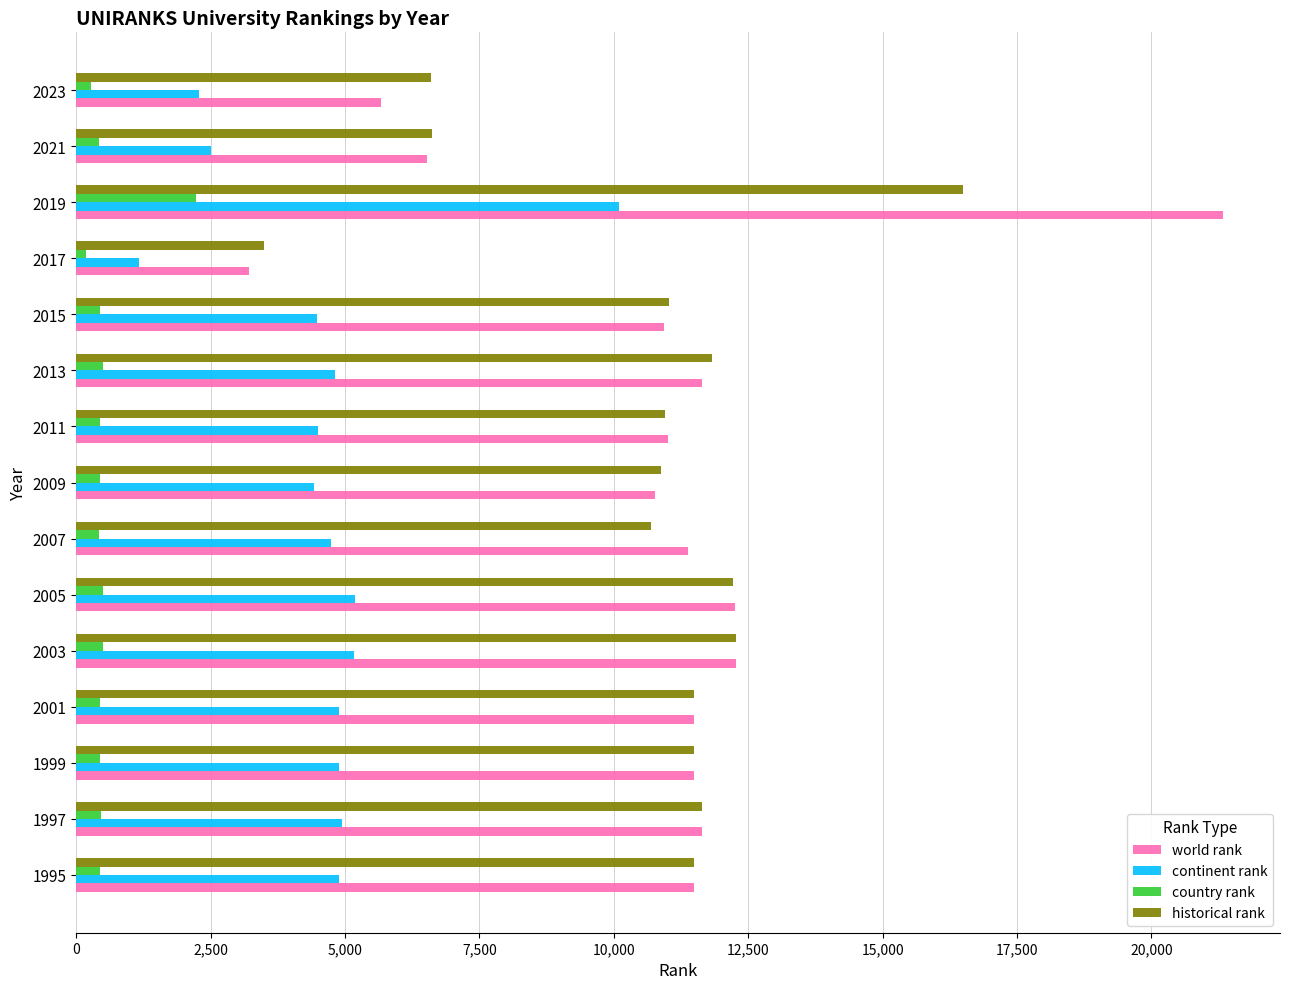

List the series in order of their peak value, lowest first.

country rank, continent rank, historical rank, world rank